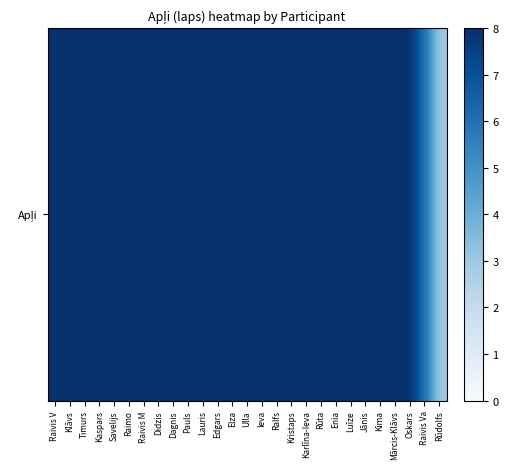

Rank the categories by value from highest to lowest.

Raivis V, Klāvs, Timurs, Kaspars, Savelijs, Raimo, Raivis M, Didzis, Dagnis, Pauls, Lauris, Edgars, Elza, Ulla, Ieva, Ralfs, Kristaps, Karlīna-Ieva, Rūta, Enia, Luīze, Jānis, Kima, Mārcis-Klāvs, Oskars, Raivis Va, Rūdolfs